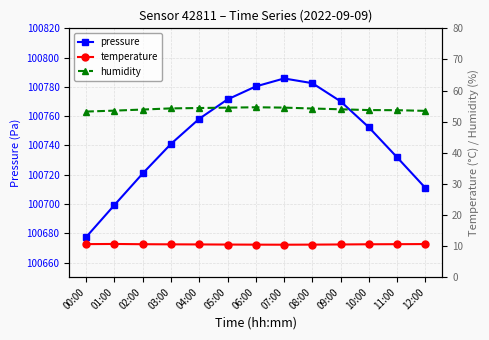

What position from the right is 00:00?

13